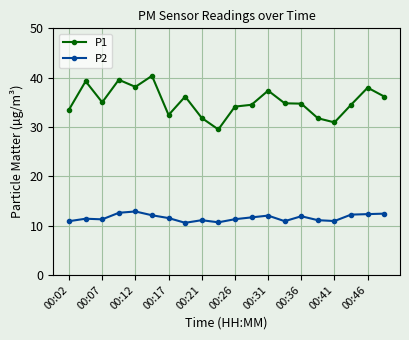

True or false: P1 has more than 2 points higher than both neighbors.

True